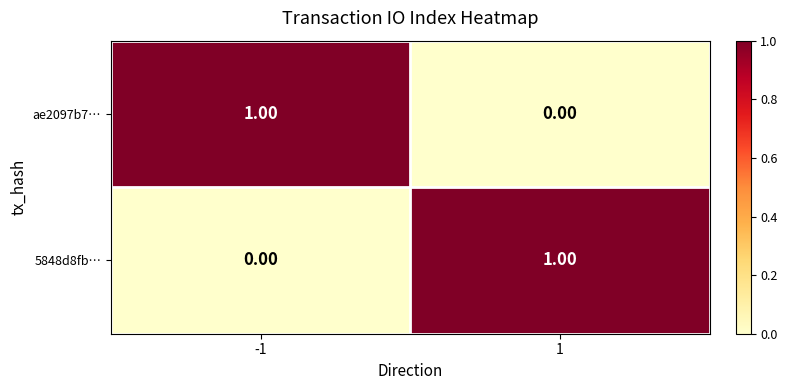

What is the difference between the highest and lowest values at 1?

1